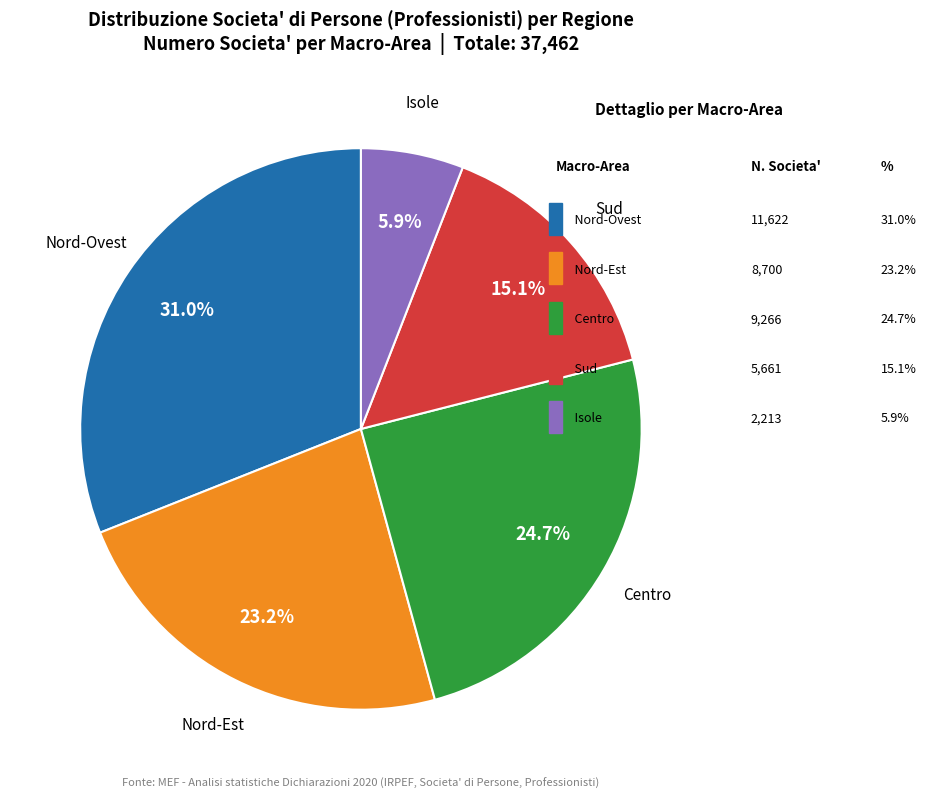

Is there any slice that represents more than half of the pie?

No